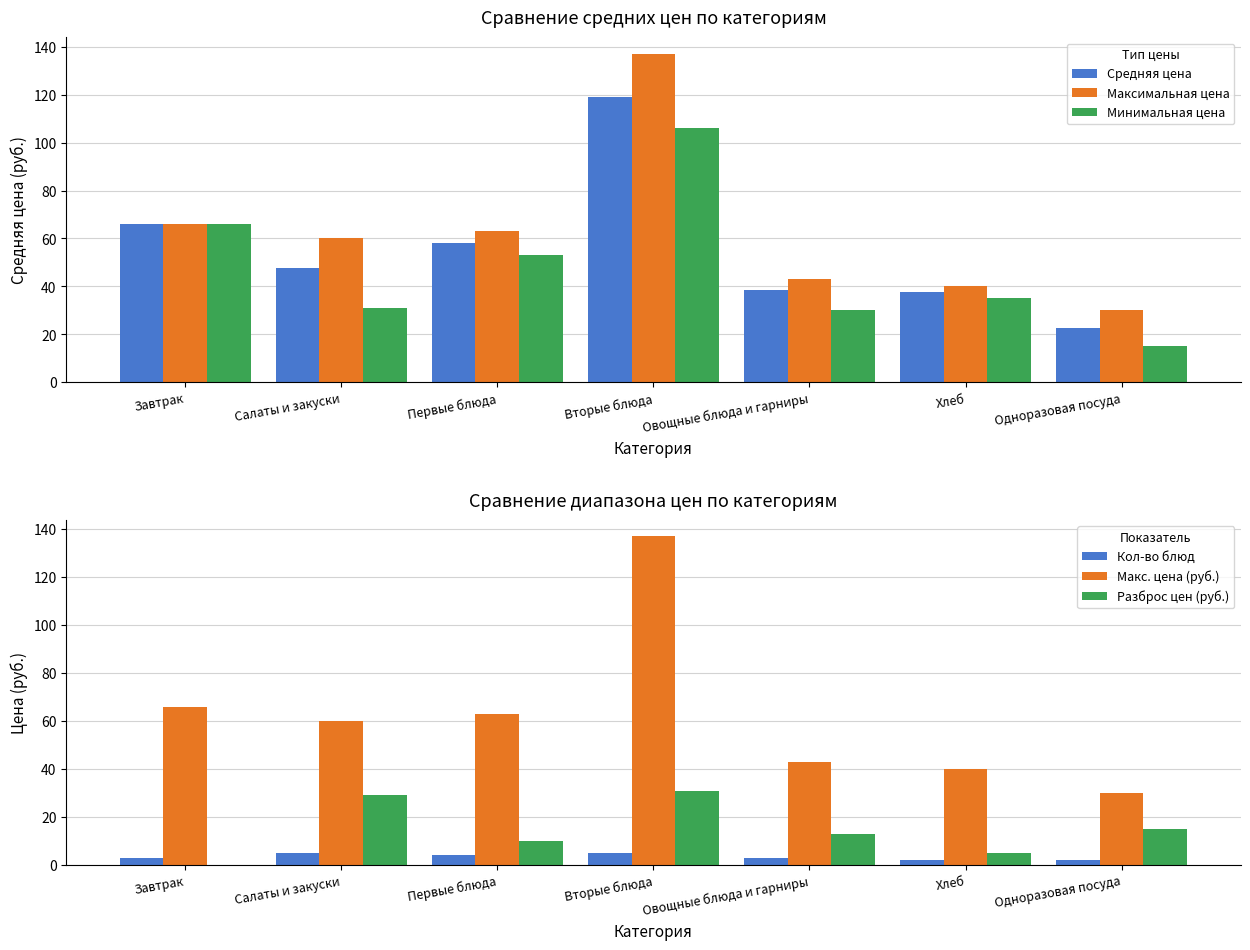

What is the total value across all series at Хлеб?

159.5